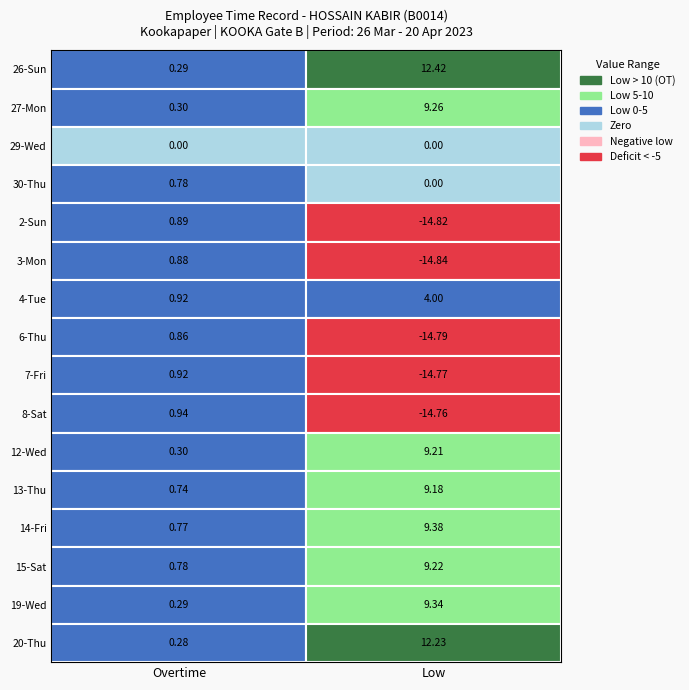

What is the maximum value for 19-Wed?

9.3